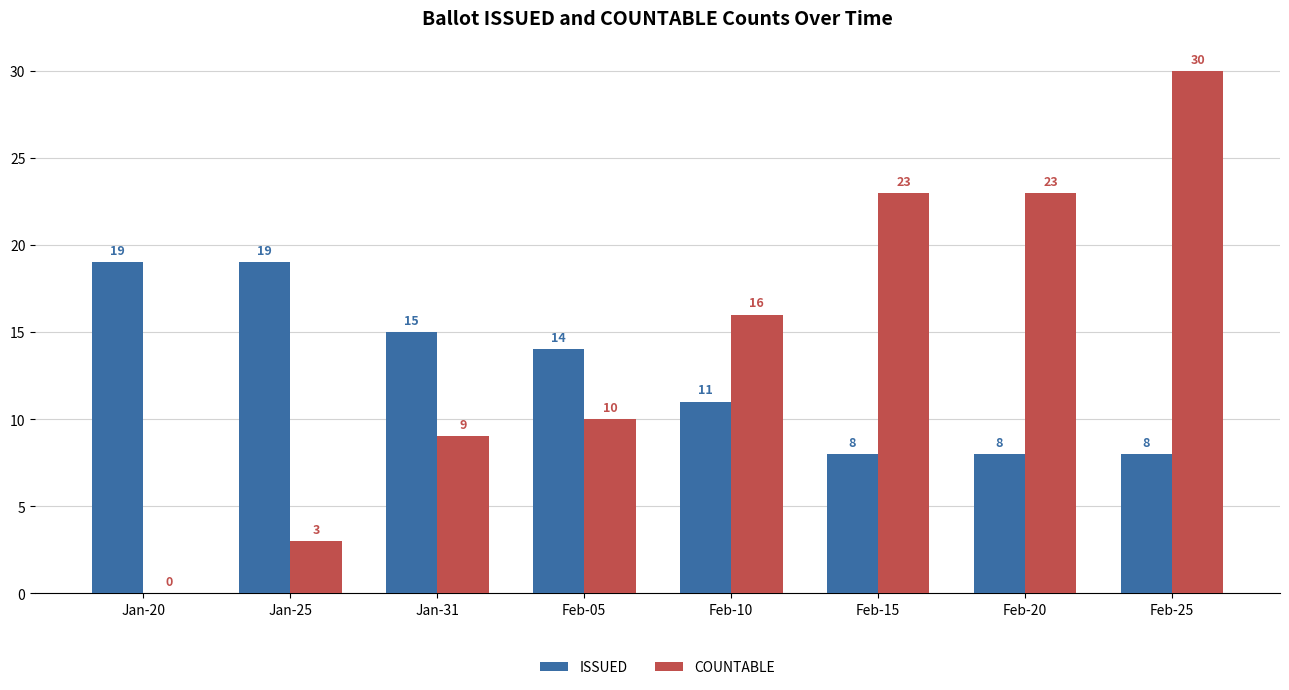

The COUNTABLE series shows 19 at Feb-25. True or false?

False